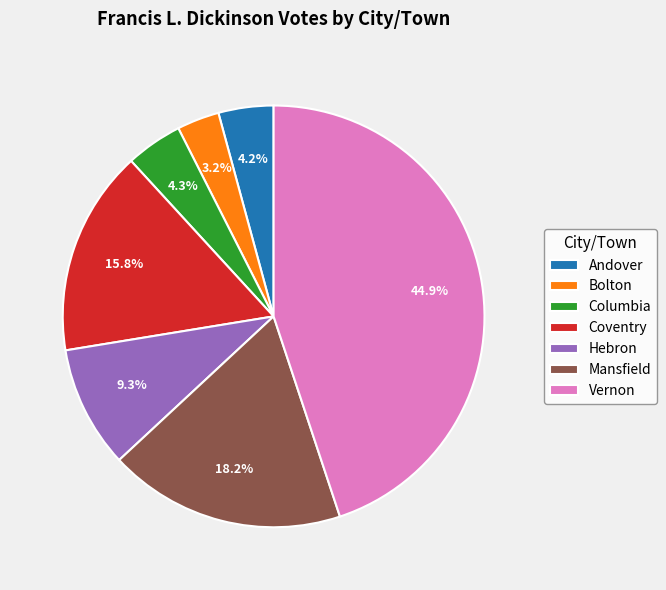

Combined, do Columbia and Coventry account for over 50%?

No